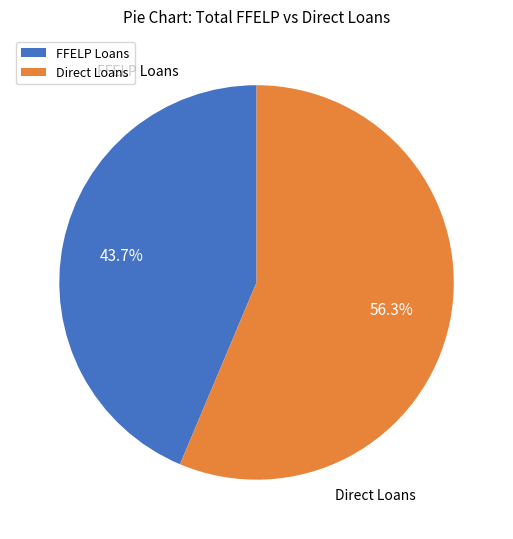

Count the number of slices in the pie.

2